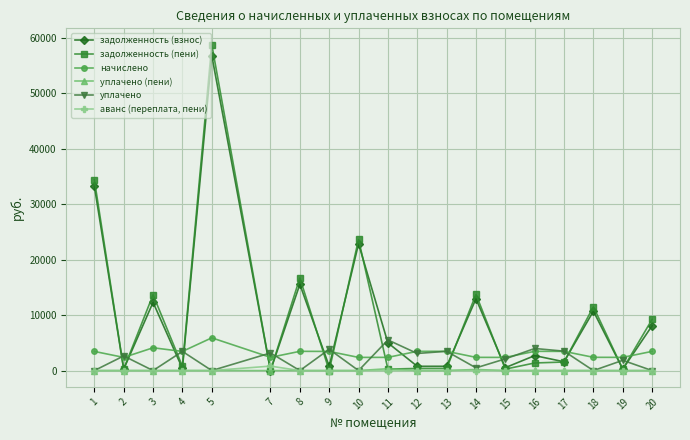

Is the value of начислено at 18 greater than the value of задолженность (взнос) at 5?

No